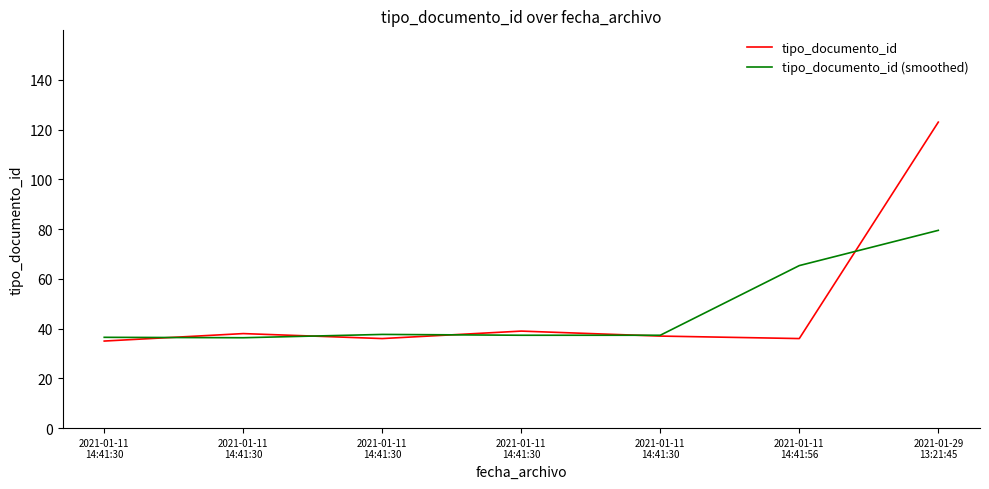

What are all the series names shown in the legend?

tipo_documento_id, tipo_documento_id (smoothed)